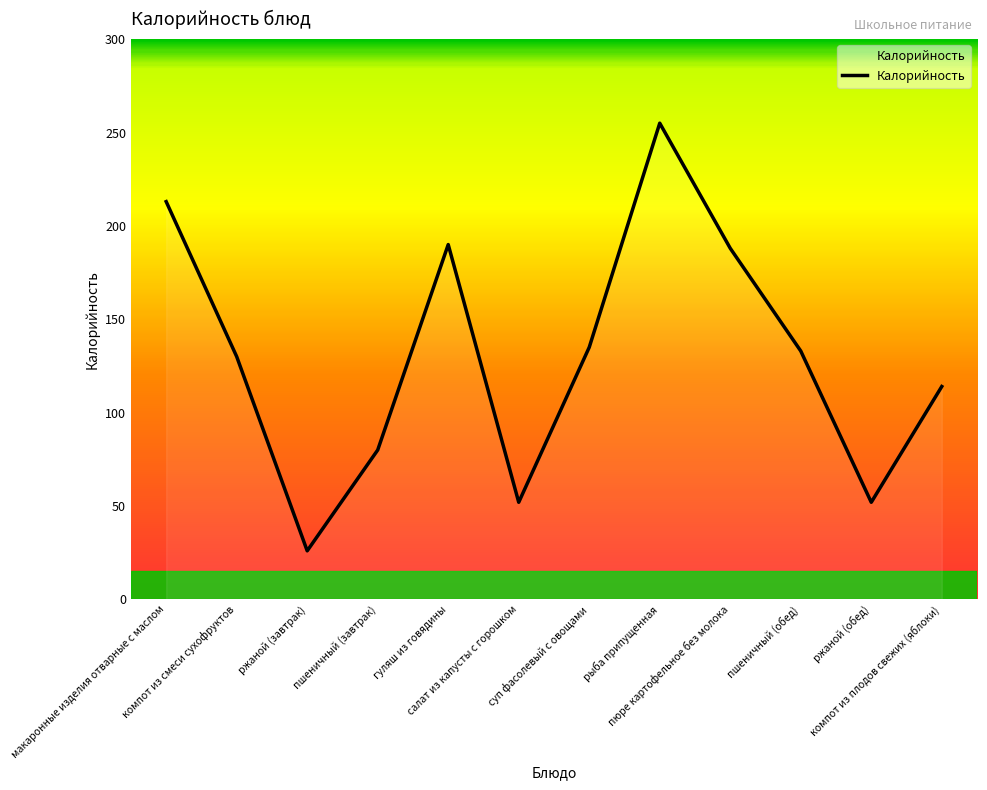

Does the chart have visible grid lines?

No